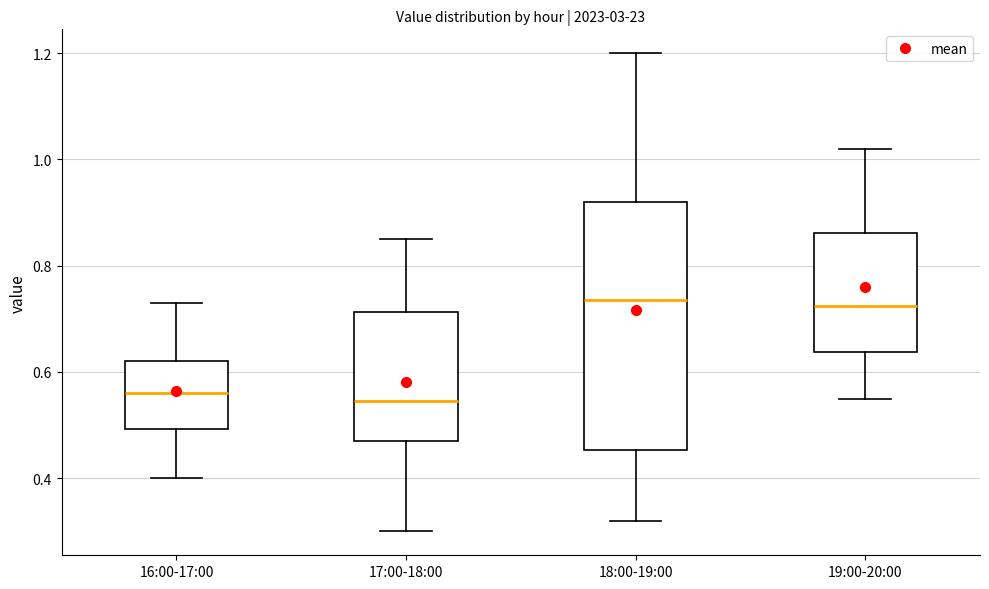

Which box is the tallest, from its lower edge to its upper edge?

18:00-19:00